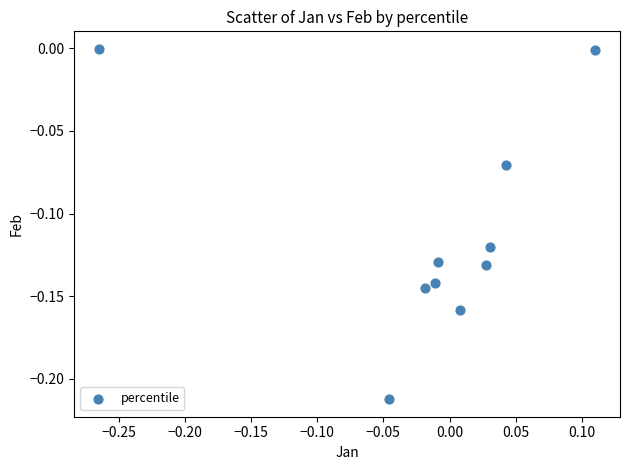

What is the range of X values (max minus min)?

0.4